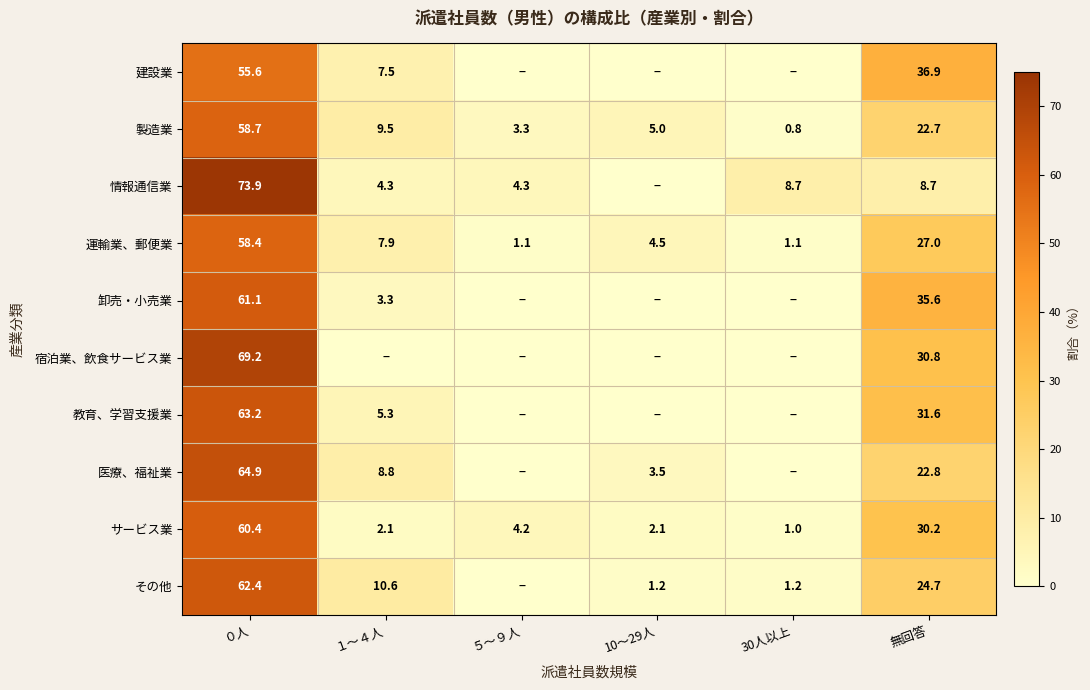

What is the sum of all サービス業 values?

100.0